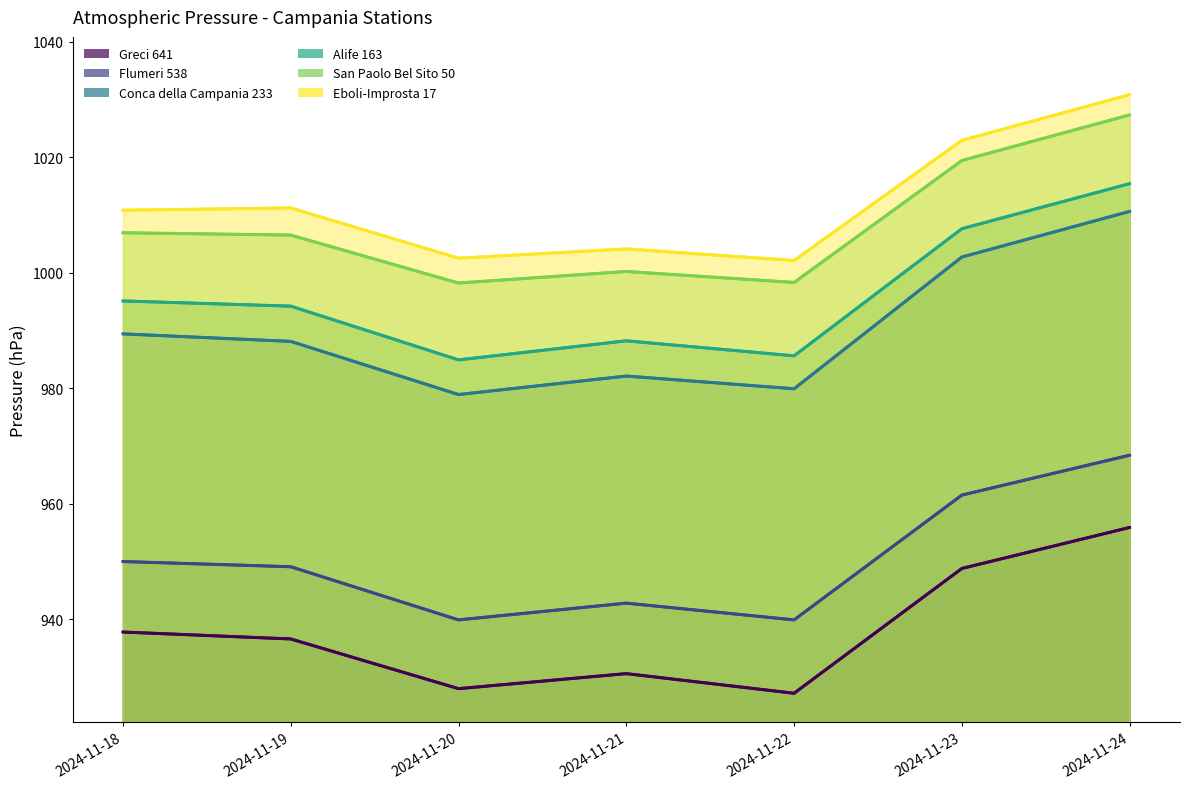

Which series has the largest range (max minus min)?

Conca della Campania 233